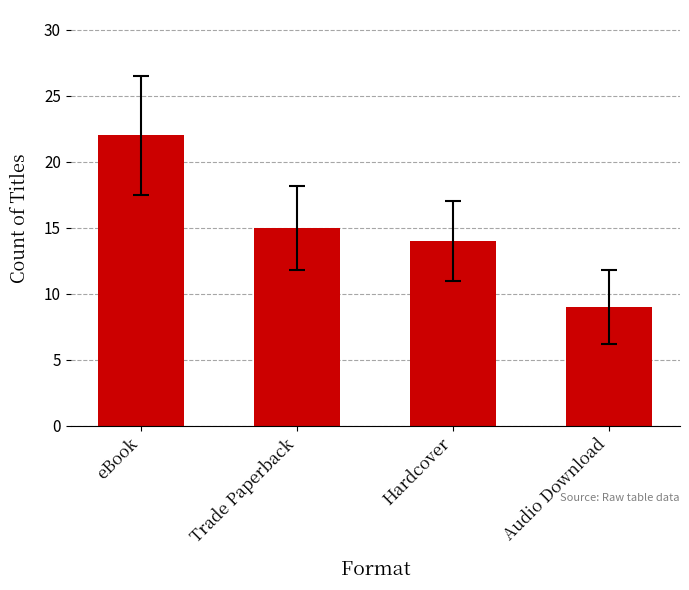

Reading left to right, list all the values displayed in this chart.

eBook=22	Trade Paperback=15	Hardcover=14	Audio Download=9